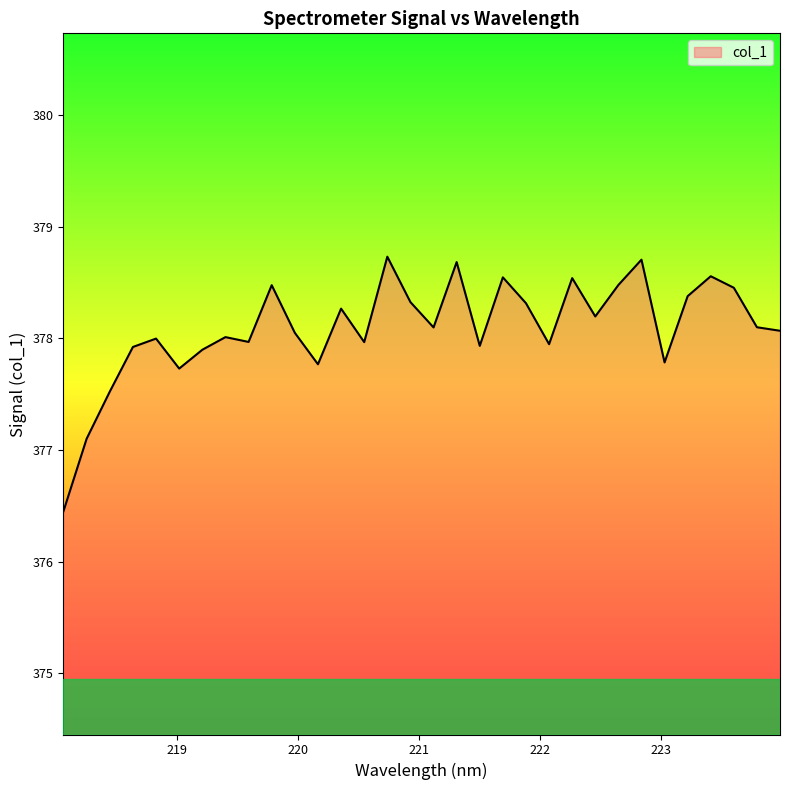

How many lines are shown in the chart?

1